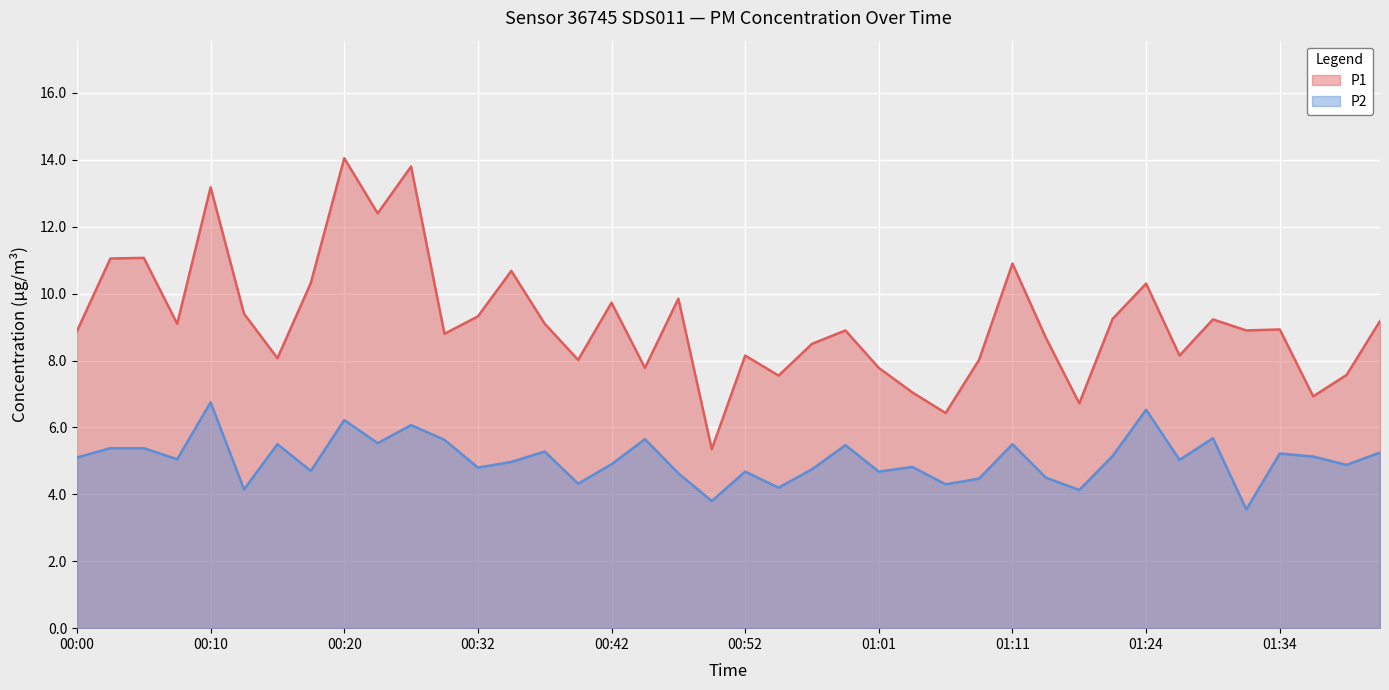

Reading left to right, list all the values displayed in this chart.

P1 line: 8.9	11.1	11.1	9.1	13.2	9.4	8.1	10.3	14.1	12.4	13.8	8.8	9.3	10.7	9.1	8.0	9.7	7.8	9.8	5.3	8.2	7.5	8.5	8.9	7.8	7.0	6.4	8.0	10.9	8.7	6.7	9.2	10.3	8.2	9.2	8.9	8.9	6.9	7.6	9.2
P2 line: 5.1	5.4	5.4	5.0	6.8	4.2	5.5	4.7	6.2	5.5	6.1	5.6	4.8	5.0	5.3	4.3	4.9	5.7	4.6	3.8	4.7	4.2	4.8	5.5	4.7	4.8	4.3	4.5	5.5	4.5	4.1	5.2	6.5	5.0	5.7	3.5	5.2	5.1	4.9	5.2